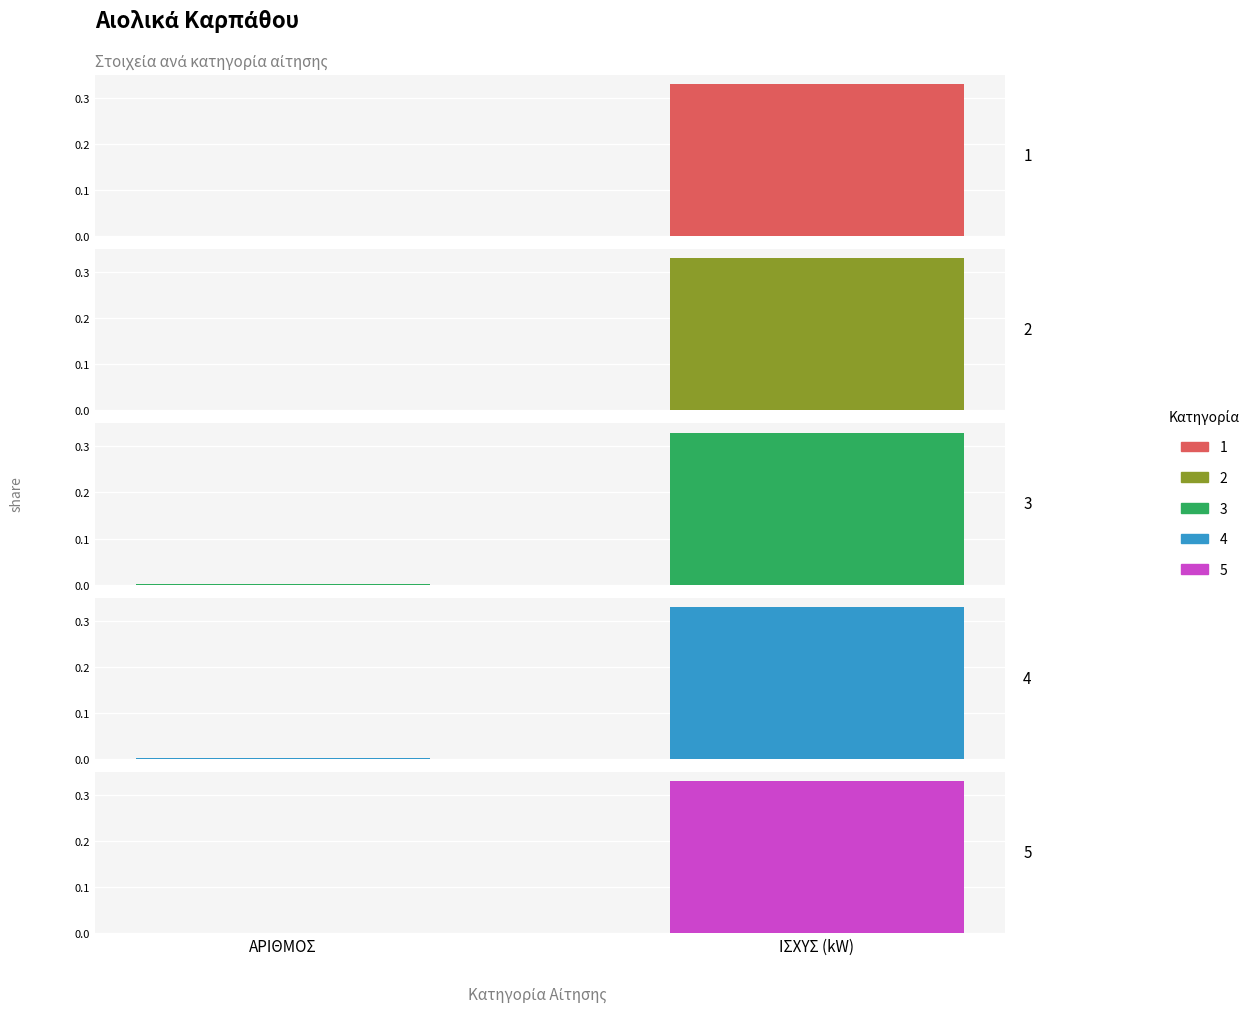

Reading right to left, transcribe all the data shown in this chart.

ΜΕ ΜΗ ΔΕΣΜΕΥΤΙΚΗ ΠΡΟΣΦΟΡΑ ΣΥΝΔΕΣΗΣ: 0.3	0.0
ΜΕ ΥΠΟΒΟΛΗ ΕΠΟ: 0.3	0.0
ΜΕ ΟΡΙΣΤΙΚΗ ΠΡΟΣΦΟΡΑ ΣΥΝΔΕΣΗΣ: 0.3	0.0
ΜΕ ΣΥΜΒΑΣΗ ΣΥΝΔΕΣΗΣ: 0.3	0.0
ΑΡΙΘΜΟΣ ΕΝΕΡΓΩΝ ΑΙΤΗΣΕΩΝ: 0.3	0.0